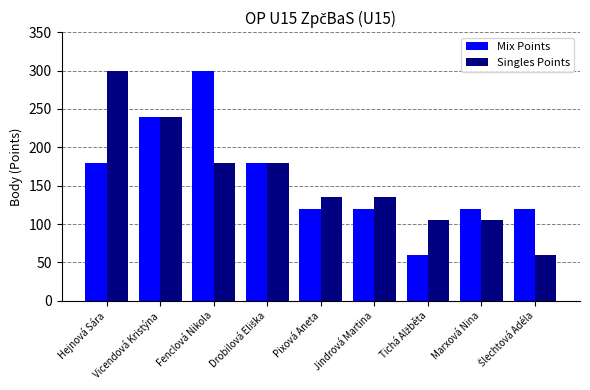

What is the spread (max minus min) of values at Marxová Nina?

15